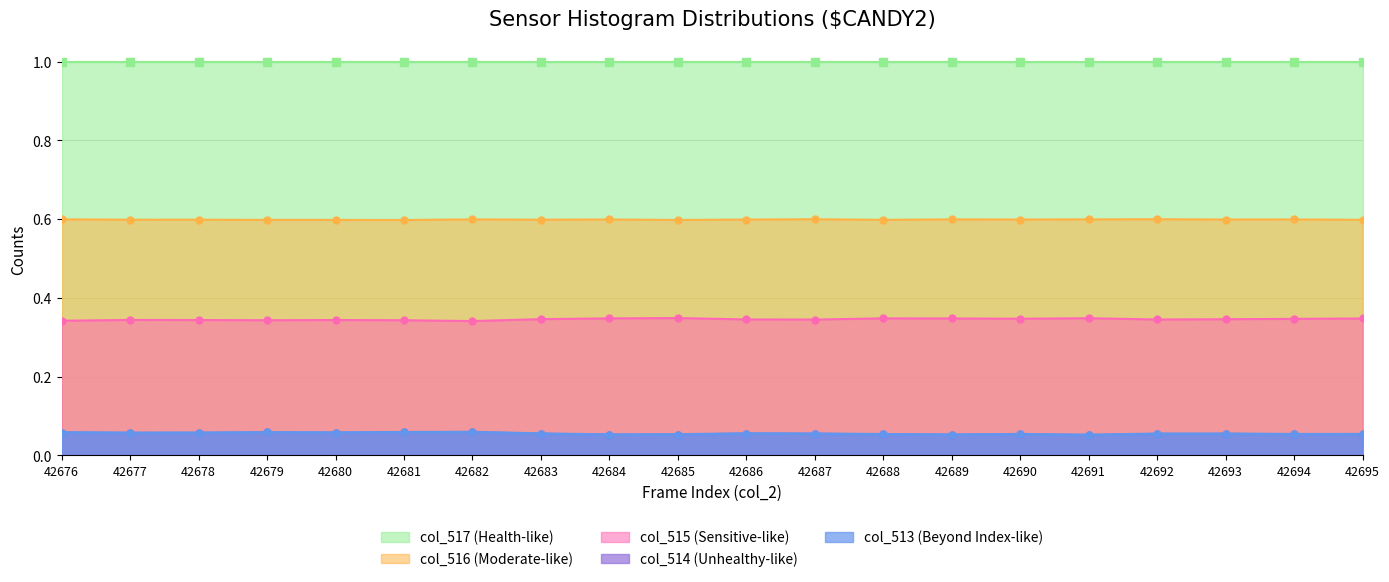

Count the col_513 (Beyond Index-like) values in the range 0 to 1.

20